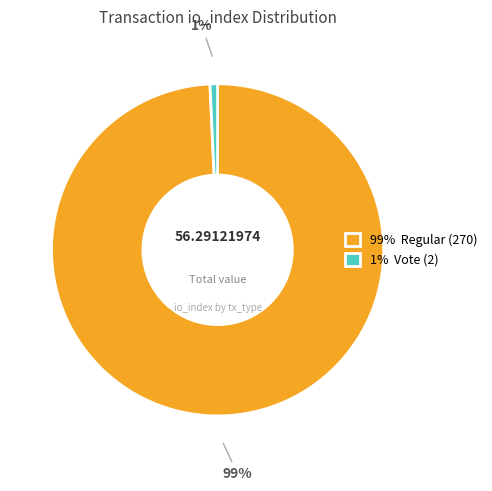

How many segments does this pie chart have?

2